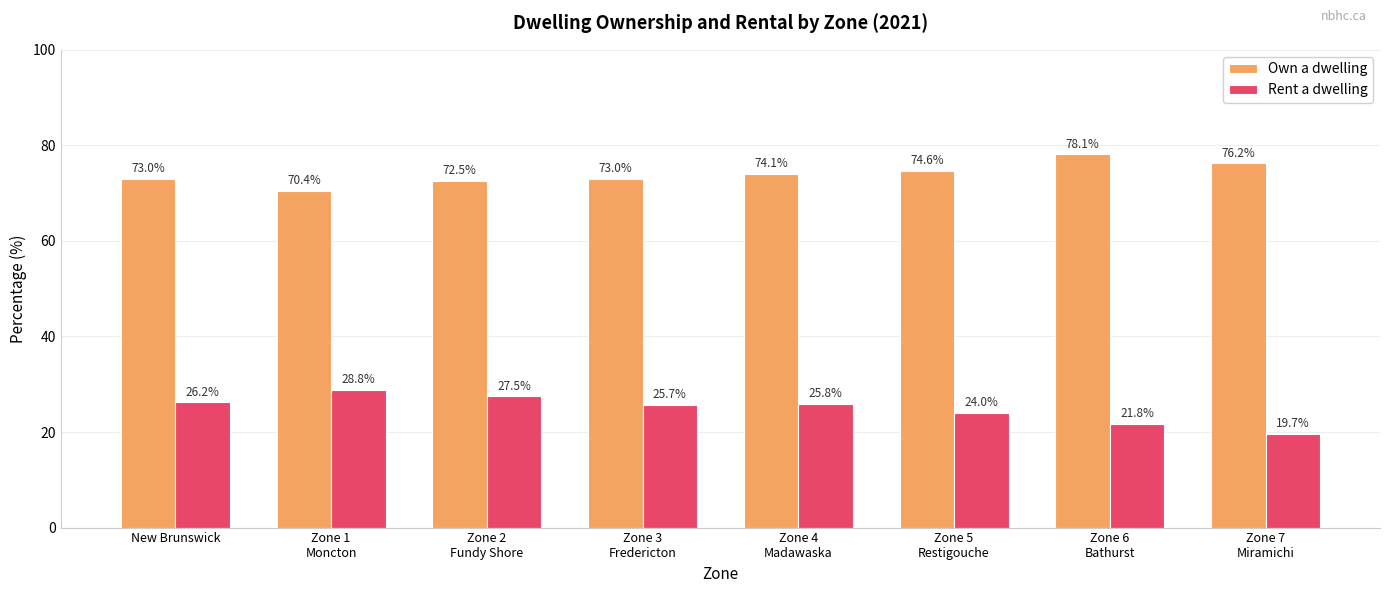

Rank the series at Zone 6
Bathurst from lowest to highest value.

Rent a dwelling, Own a dwelling